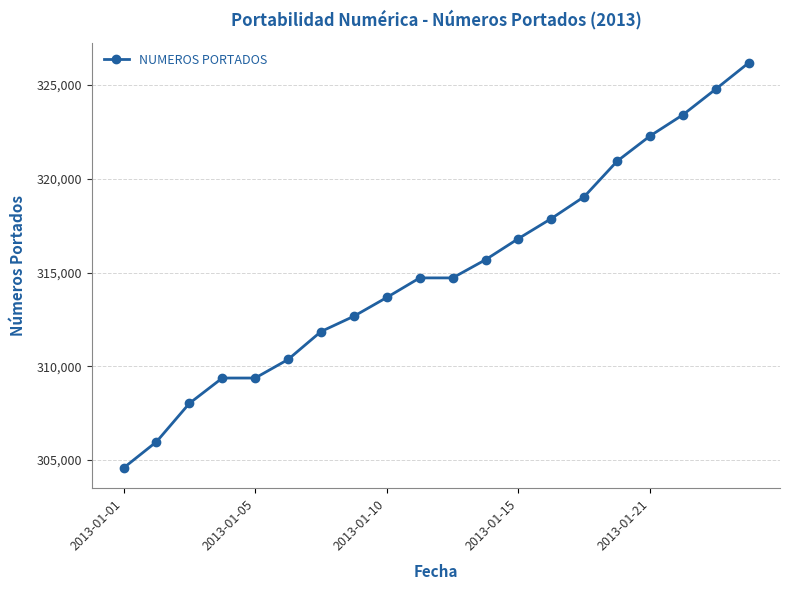

Is this an area chart (filled region under the line)?

No